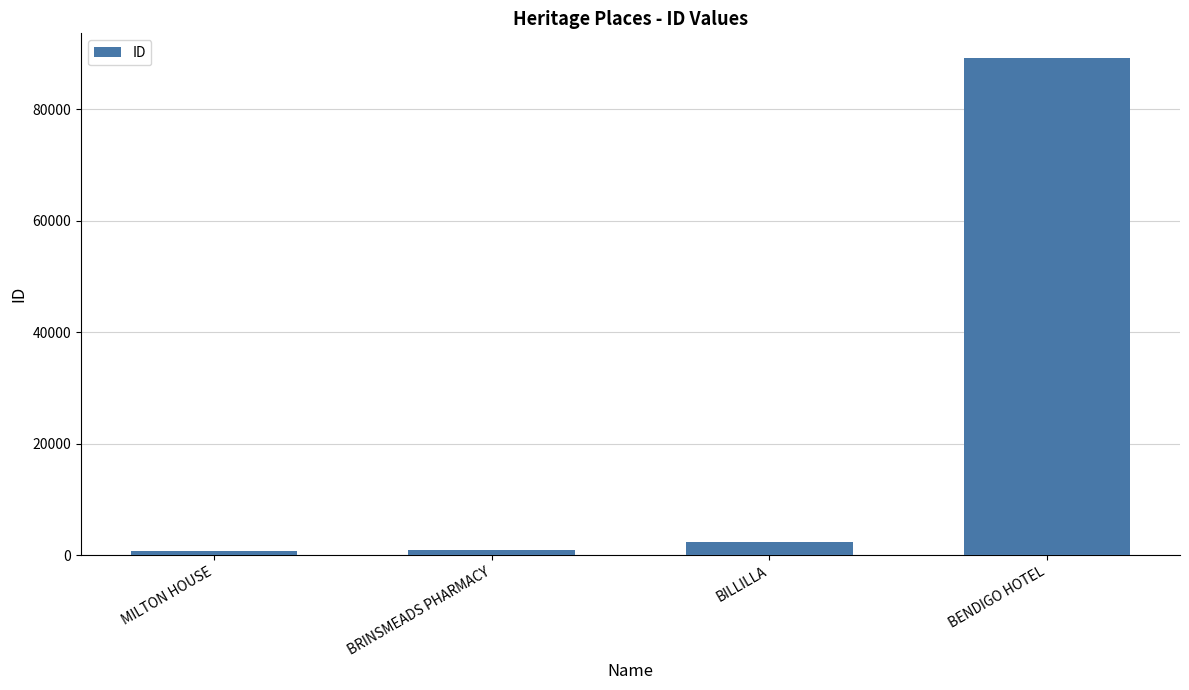

What is the value of the 3rd bar from the left?

2383